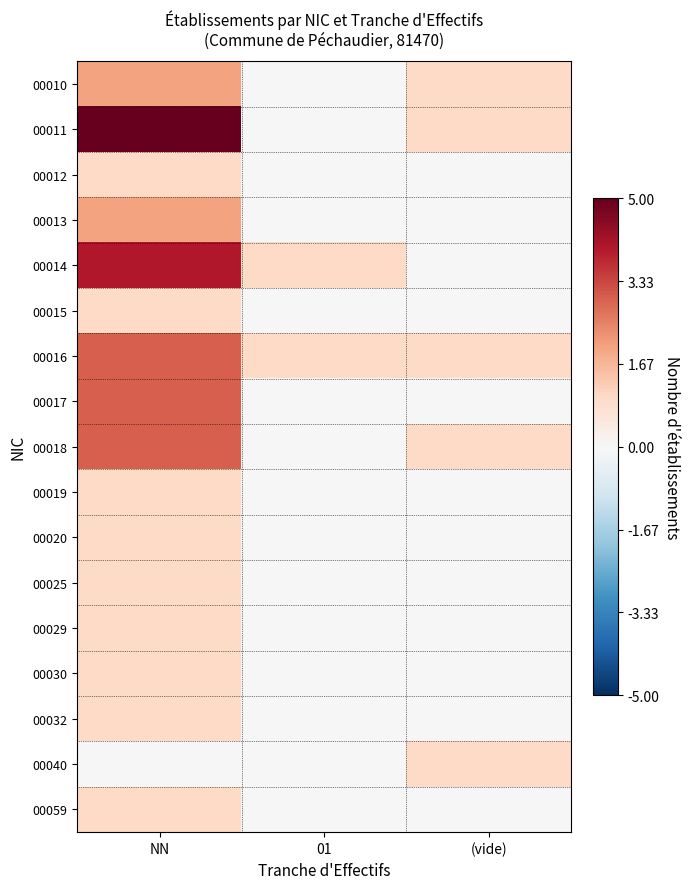

Reading left to right, list all the values displayed in this chart.

00010: NN=2	01=0	(vide)=1
00011: NN=5	01=0	(vide)=1
00012: NN=1	01=0	(vide)=0
00013: NN=2	01=0	(vide)=0
00014: NN=4	01=1	(vide)=0
00015: NN=1	01=0	(vide)=0
00016: NN=3	01=1	(vide)=1
00017: NN=3	01=0	(vide)=0
00018: NN=3	01=0	(vide)=1
00019: NN=1	01=0	(vide)=0
00020: NN=1	01=0	(vide)=0
00025: NN=1	01=0	(vide)=0
00029: NN=1	01=0	(vide)=0
00030: NN=1	01=0	(vide)=0
00032: NN=1	01=0	(vide)=0
00040: NN=0	01=0	(vide)=1
00059: NN=1	01=0	(vide)=0